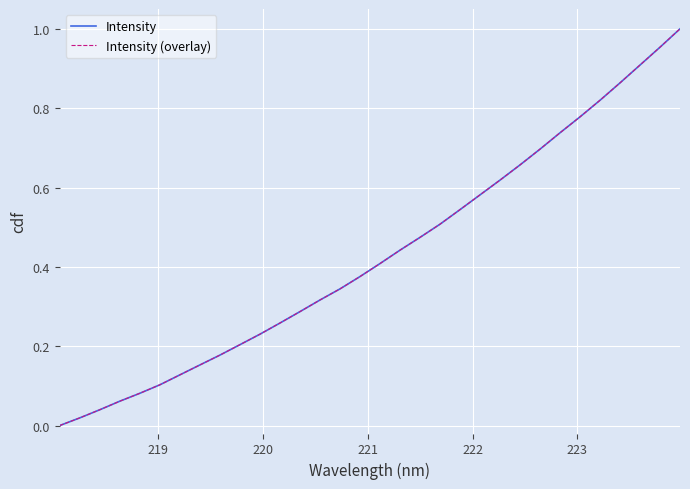

True or false: Intensity has more than 0 interior local peaks.

False